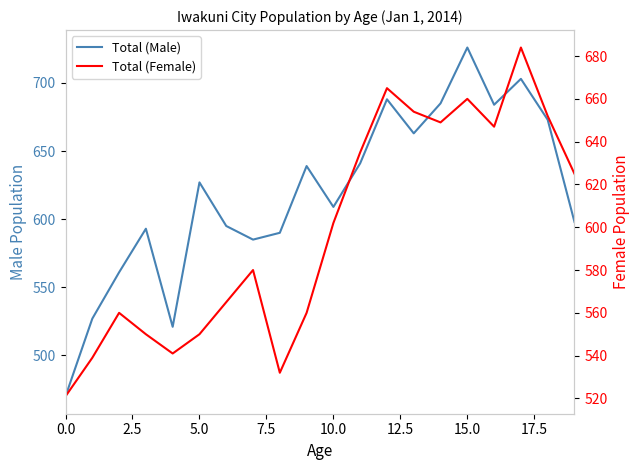

How many interior local peaks does the Total (Female) series have?

5